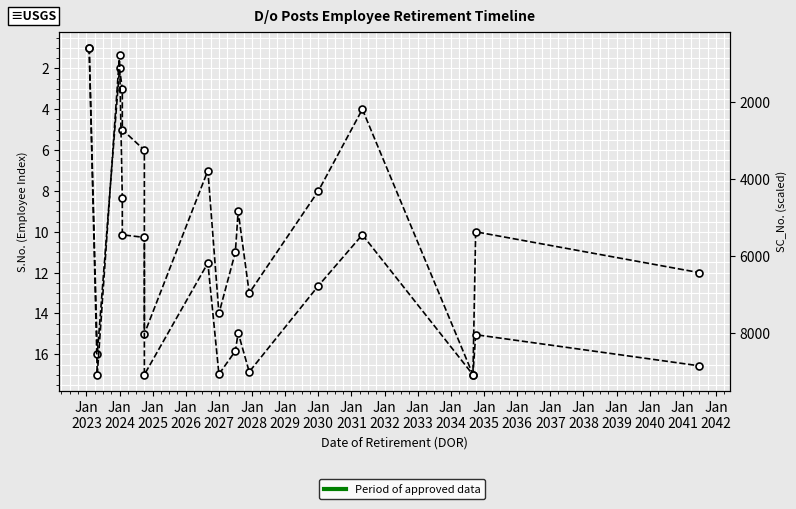

Does the chart display data point markers on the line(s)?

Yes